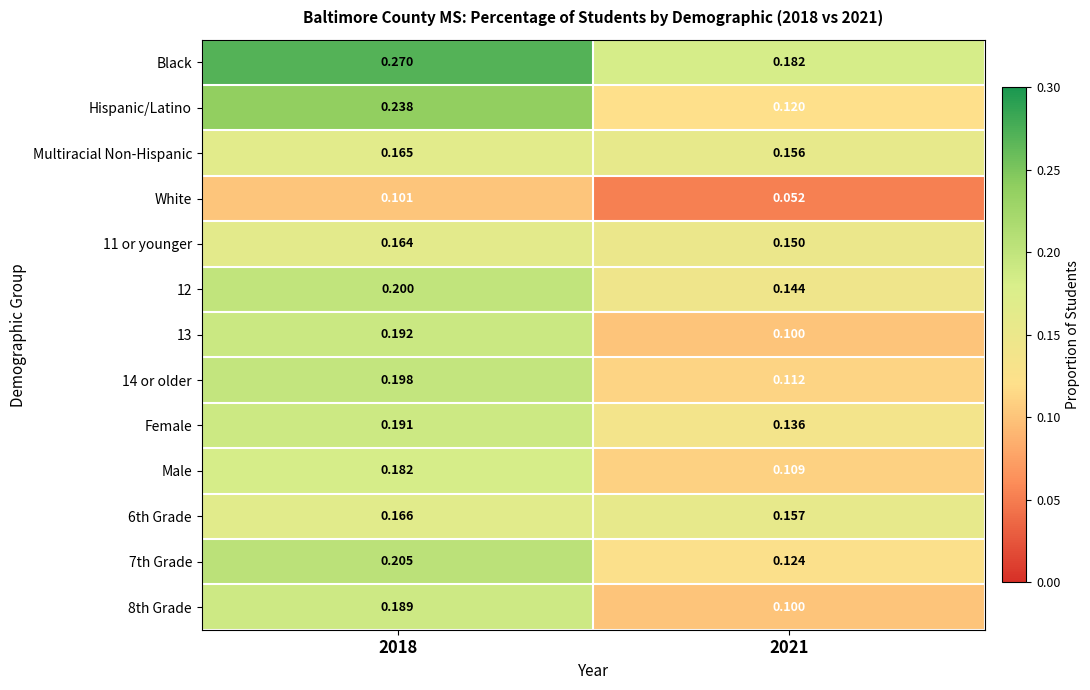

Which series changed the most between 2018 and 2021?

Hispanic/Latino